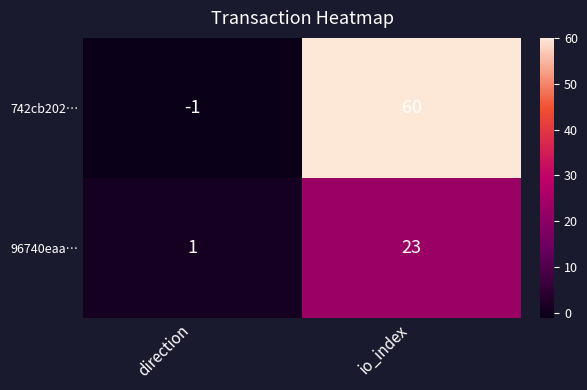

At which category does the chart reach its minimum across all series?

direction